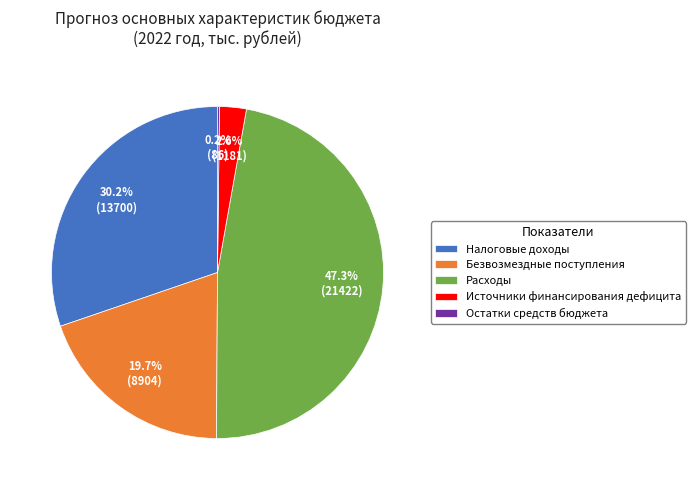

How much of the chart is everything except Налоговые доходы?

69.8%